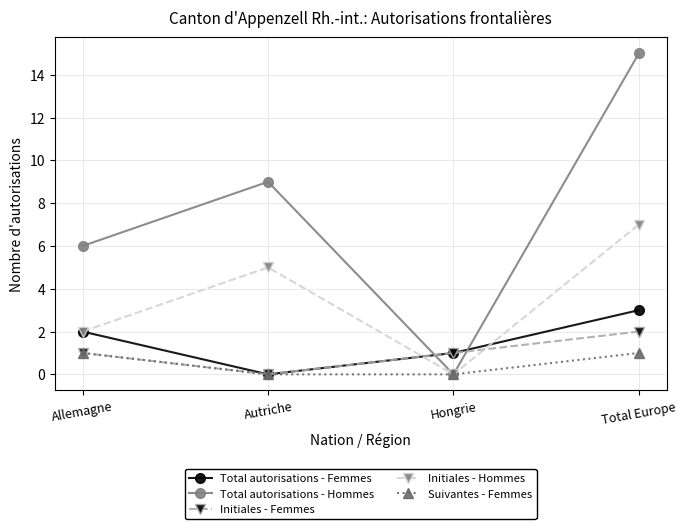

True or false: Initiales - Femmes has more than 2 points higher than both neighbors.

False